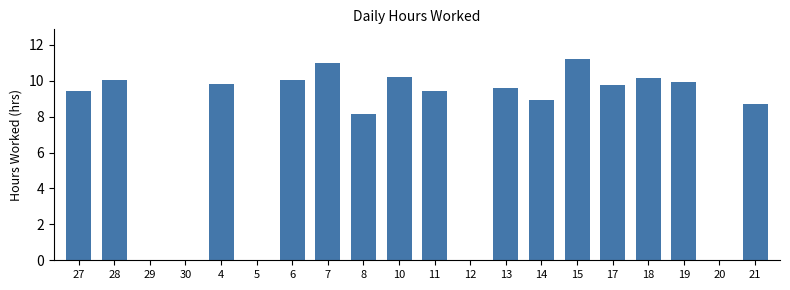

Read the value at 18.

10.2